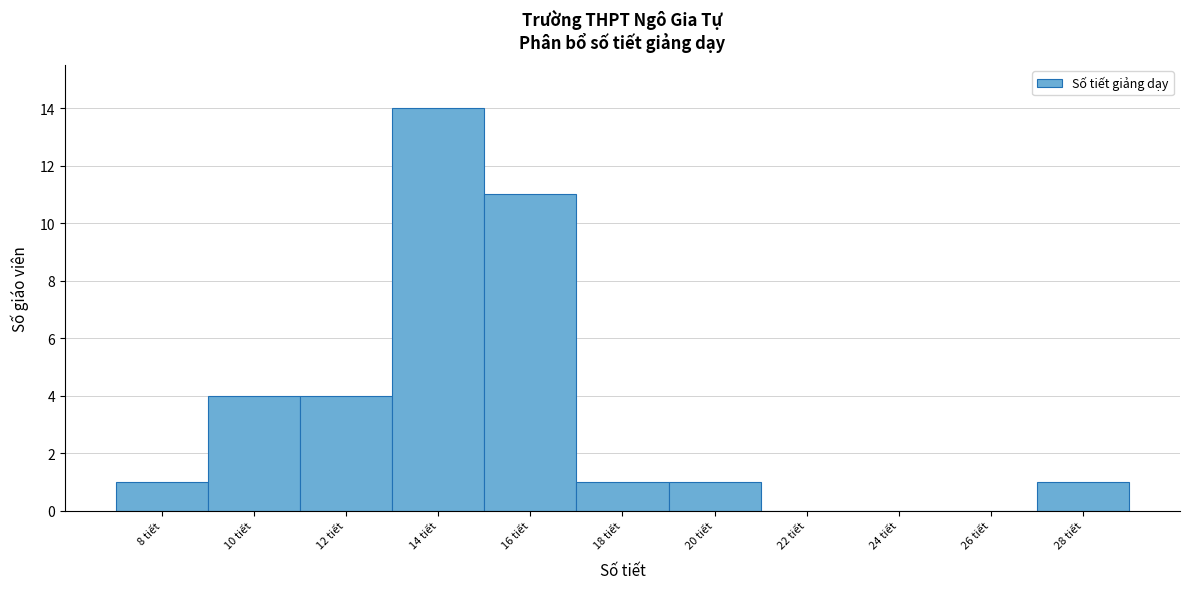

Reading left to right, list all the values displayed in this chart.

8 tiết=1	10 tiết=4	12 tiết=4	14 tiết=14	16 tiết=11	18 tiết=1	20 tiết=1	22 tiết=0	24 tiết=0	26 tiết=0	28 tiết=1